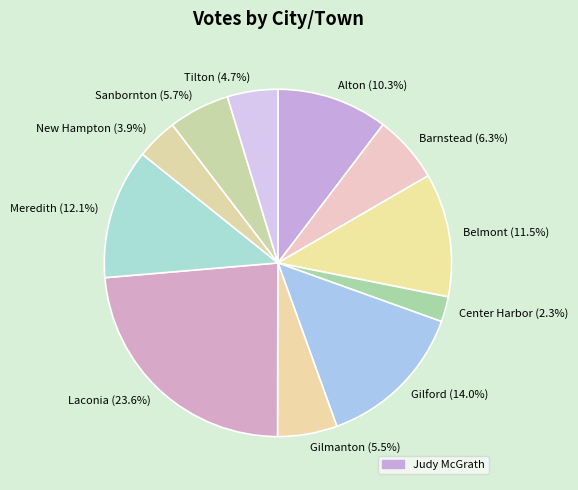

Does any single category account for the majority?

No